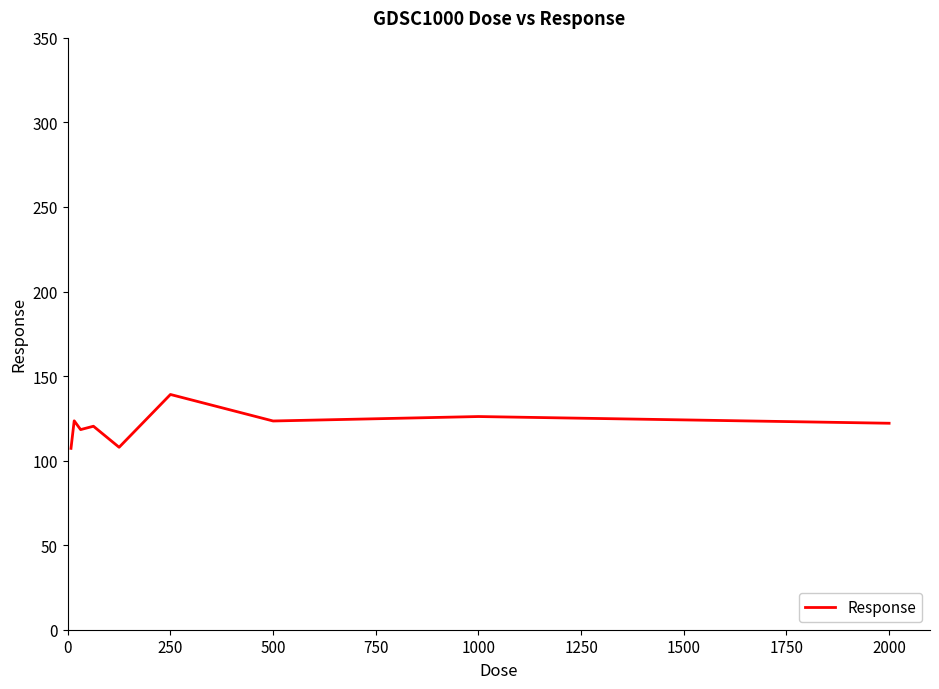

What is the difference between the maximum and minimum values?

31.9